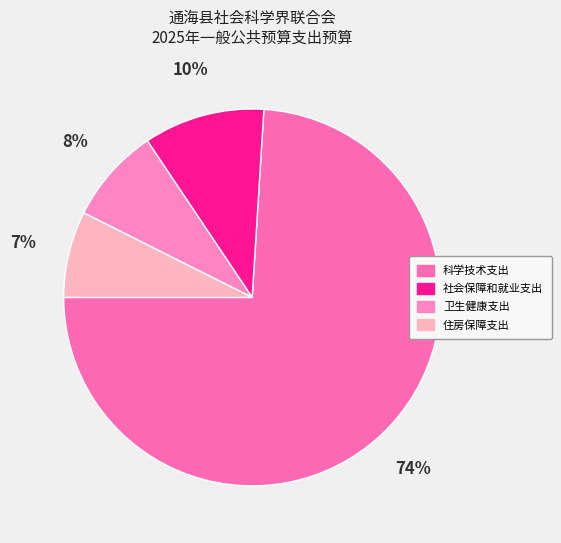

Rank the categories by value from lowest to highest.

住房保障支出, 卫生健康支出, 社会保障和就业支出, 科学技术支出